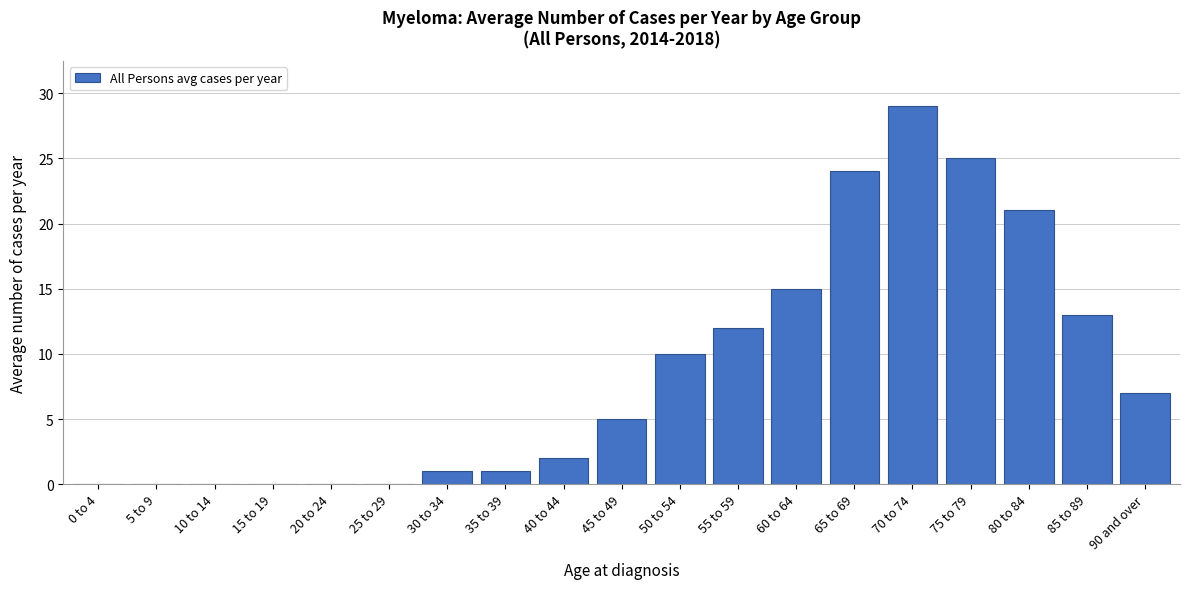

Reading right to left, list all the values displayed in this chart.

90 and over=7	85 to 89=13	80 to 84=21	75 to 79=25	70 to 74=29	65 to 69=24	60 to 64=15	55 to 59=12	50 to 54=10	45 to 49=5	40 to 44=2	35 to 39=1	30 to 34=1	25 to 29=0	20 to 24=0	15 to 19=0	10 to 14=0	5 to 9=0	0 to 4=0